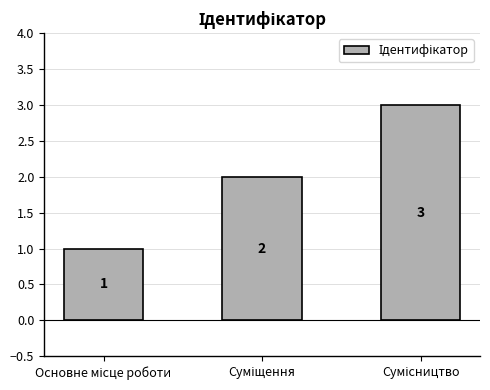

What is the value of the 1st bar from the left?

1